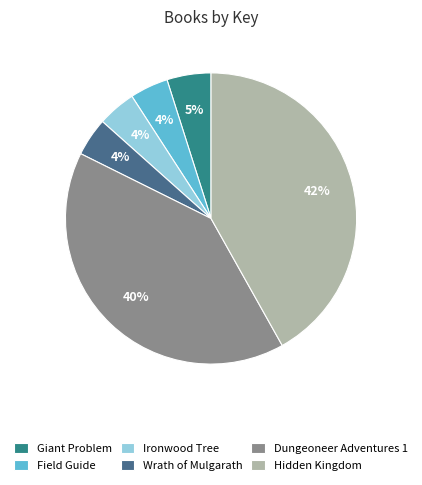

To the nearest percent, what is the combined percentage of Ironwood Tree and Giant Problem?

9%